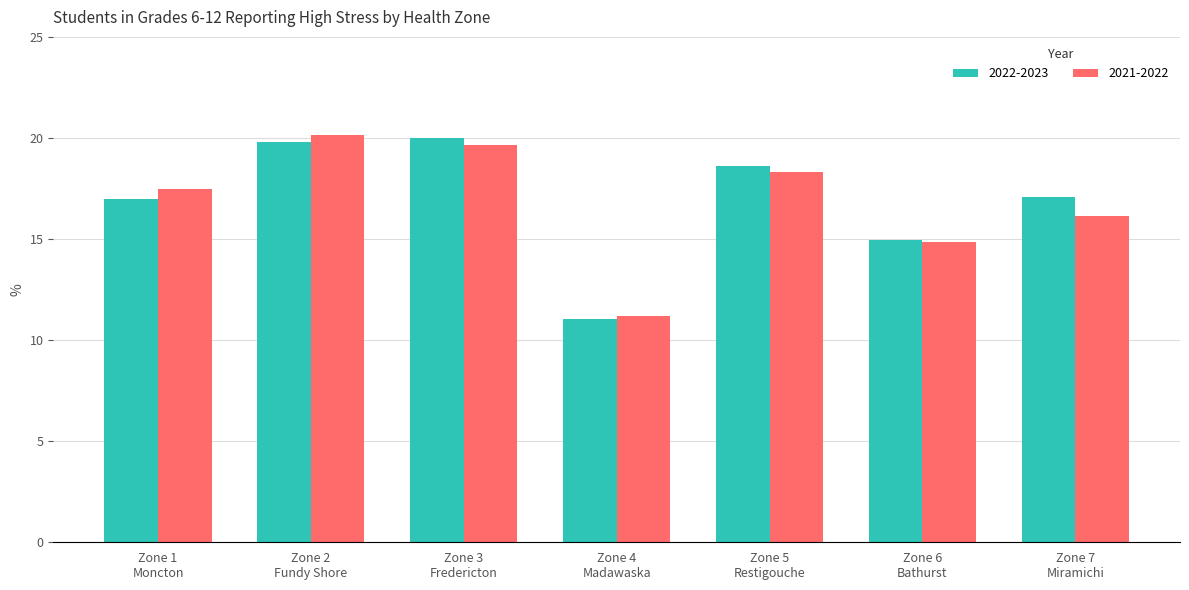

What is the difference between the second highest and minimum values in the 2022-2023 series?

8.8